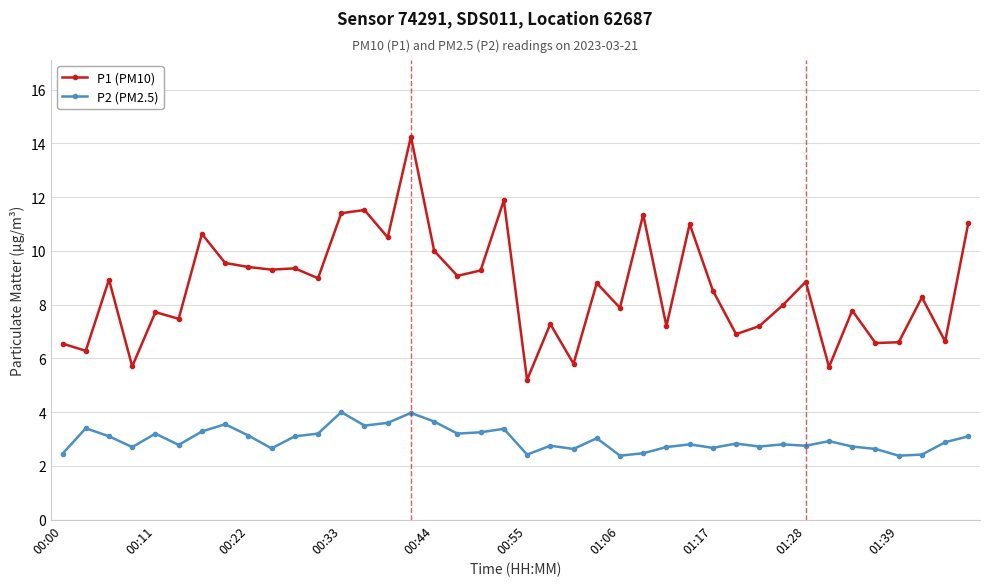

True or false: P2 (PM2.5) and P1 (PM10) cross at least once.

False